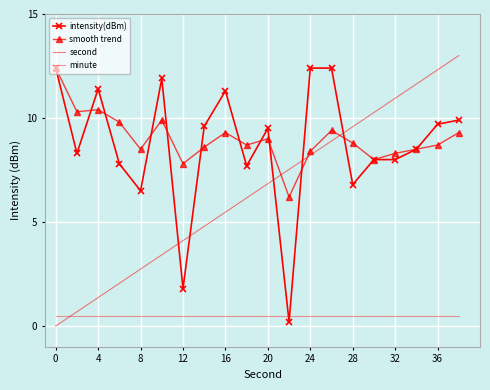

What is the average value of the minute series?

0.5